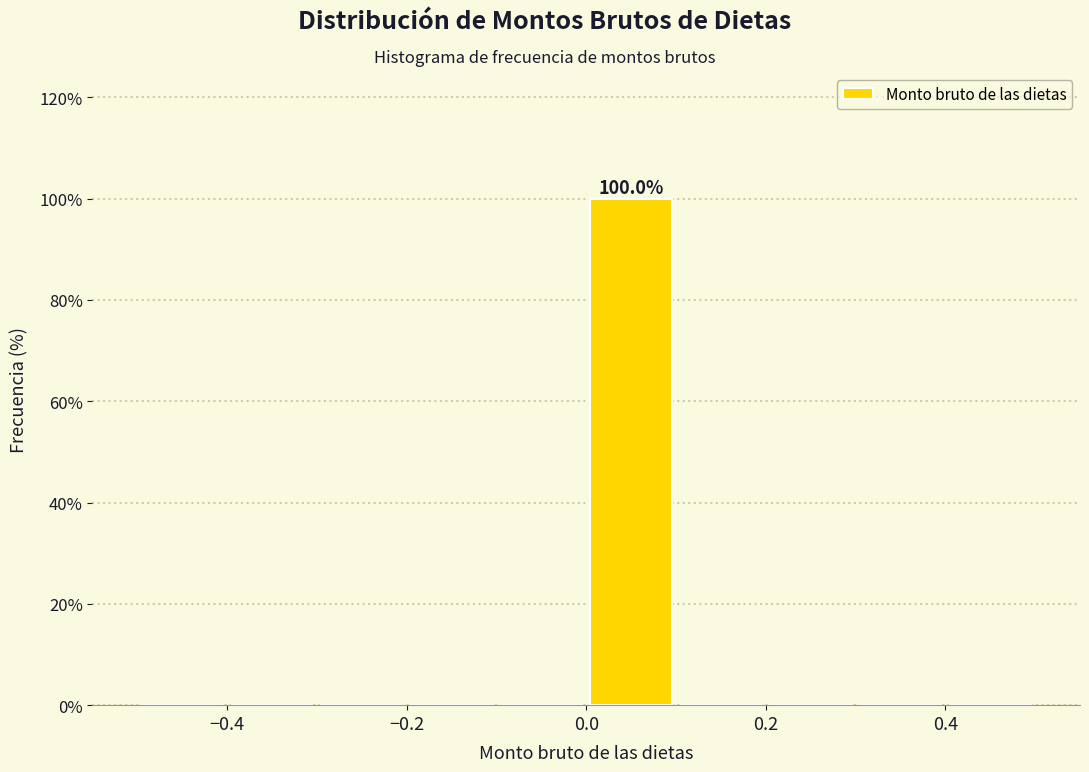

Which range on the x-axis has the tallest bar?

0.0 to 0.1